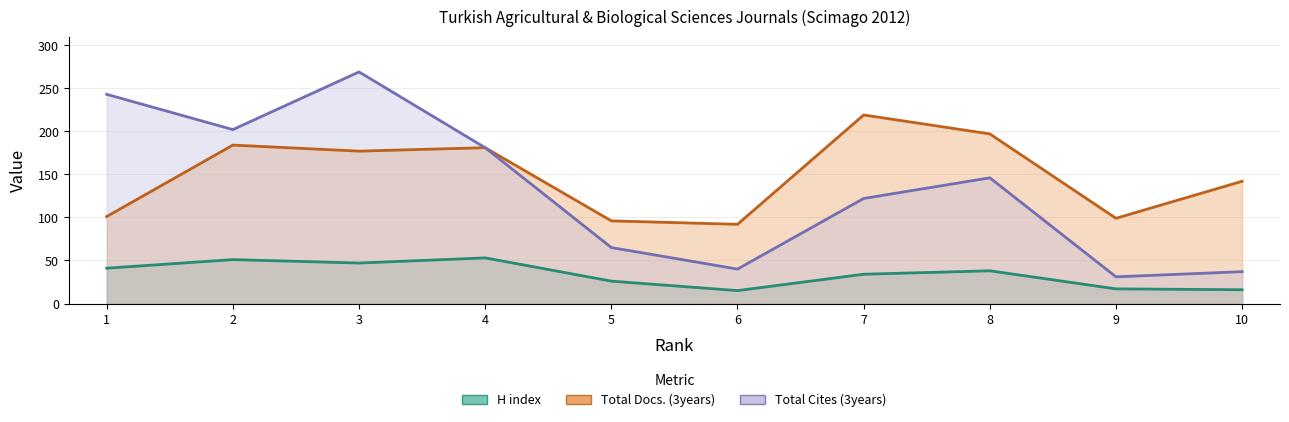

Count the number of data series in this chart.

3